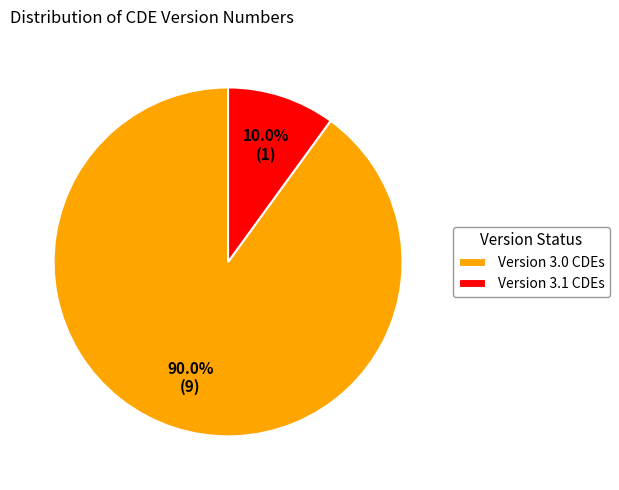

What percentage do Version 3.0 CDEs and Version 3.1 CDEs together represent?

100.0%